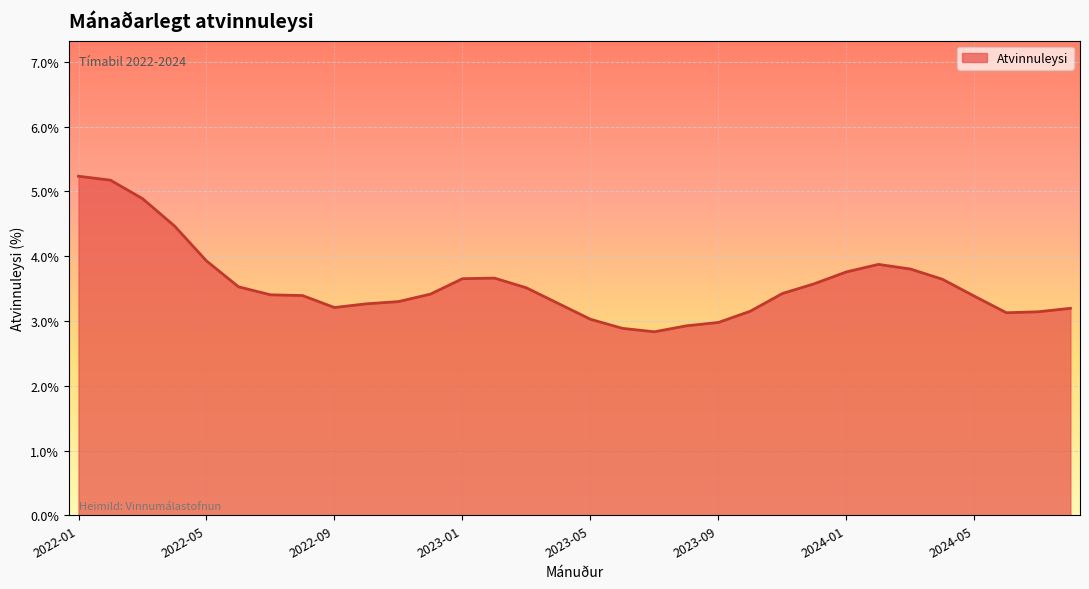

What is the minimum value shown in the chart?

2.8